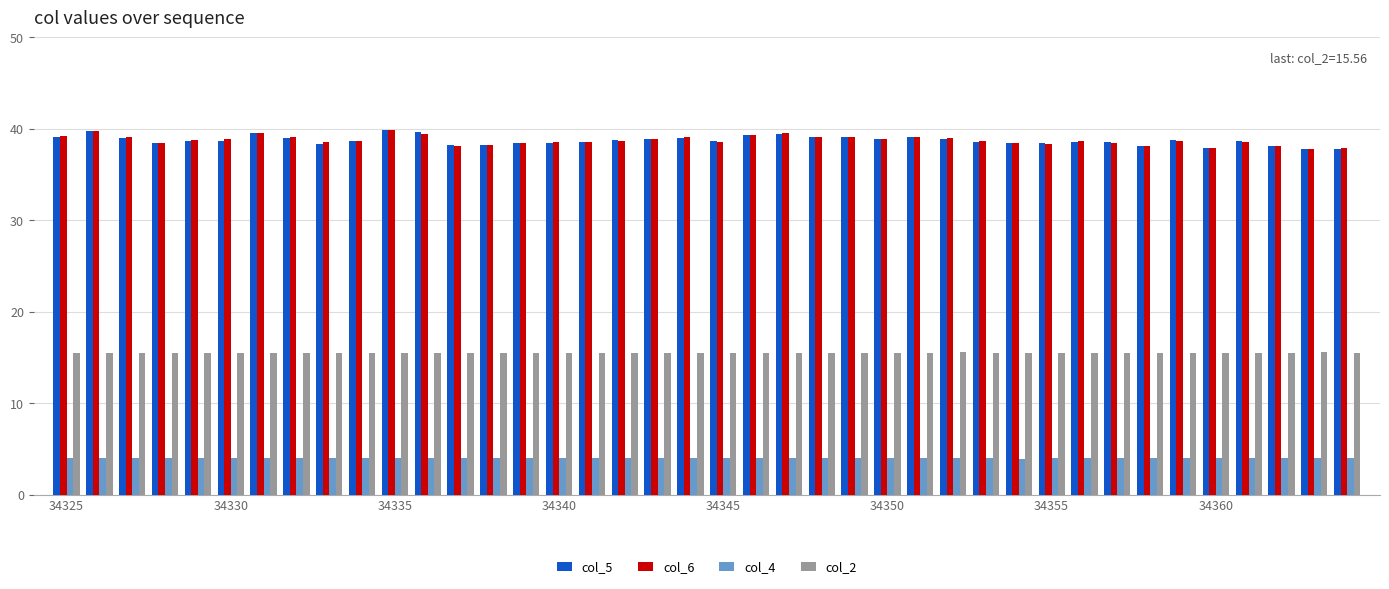

Does the chart contain any negative values?

No